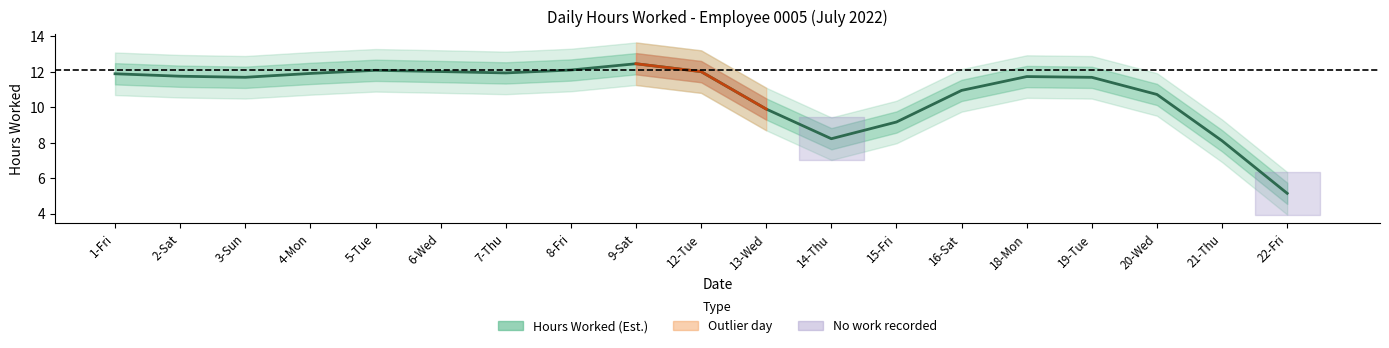

What value does the data have at 16-Sat?

10.9